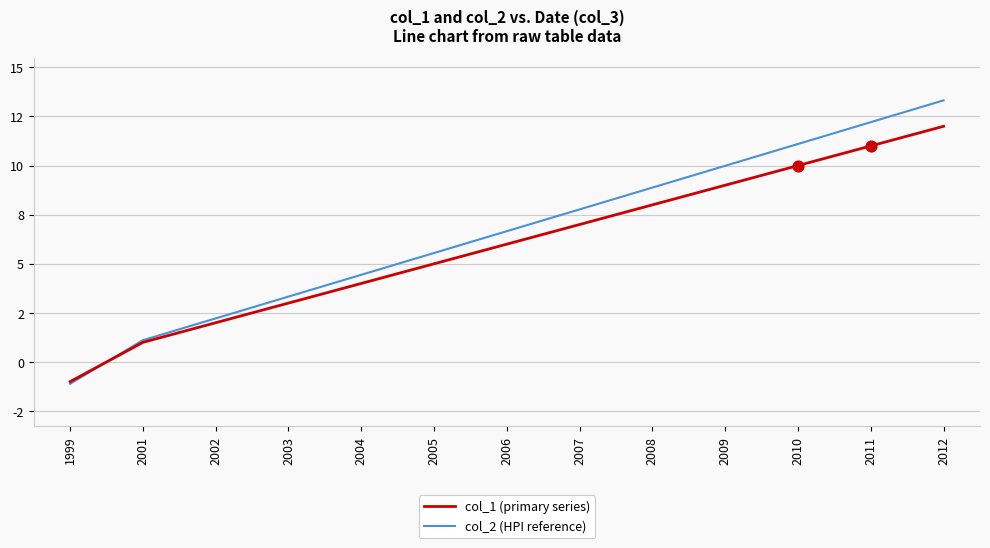

Does the chart have visible grid lines?

Yes